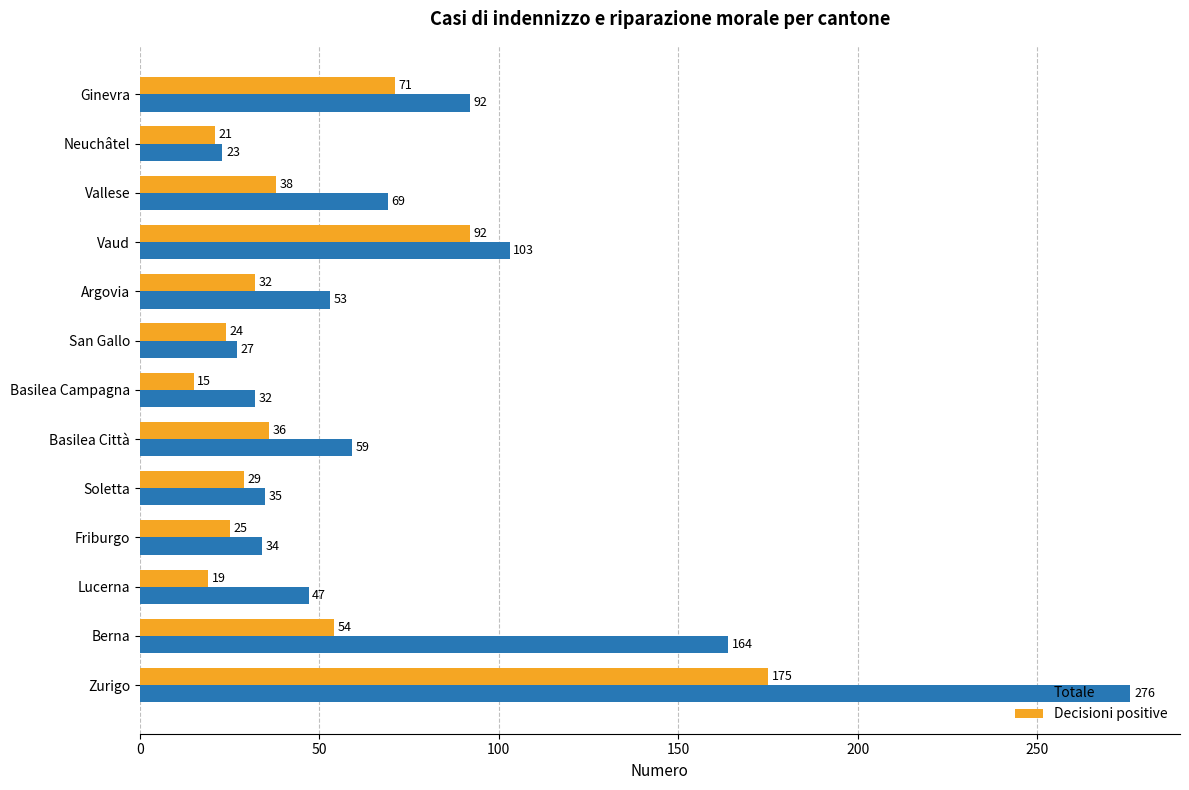

At which label is Decisioni positive closest to 95?

Vaud